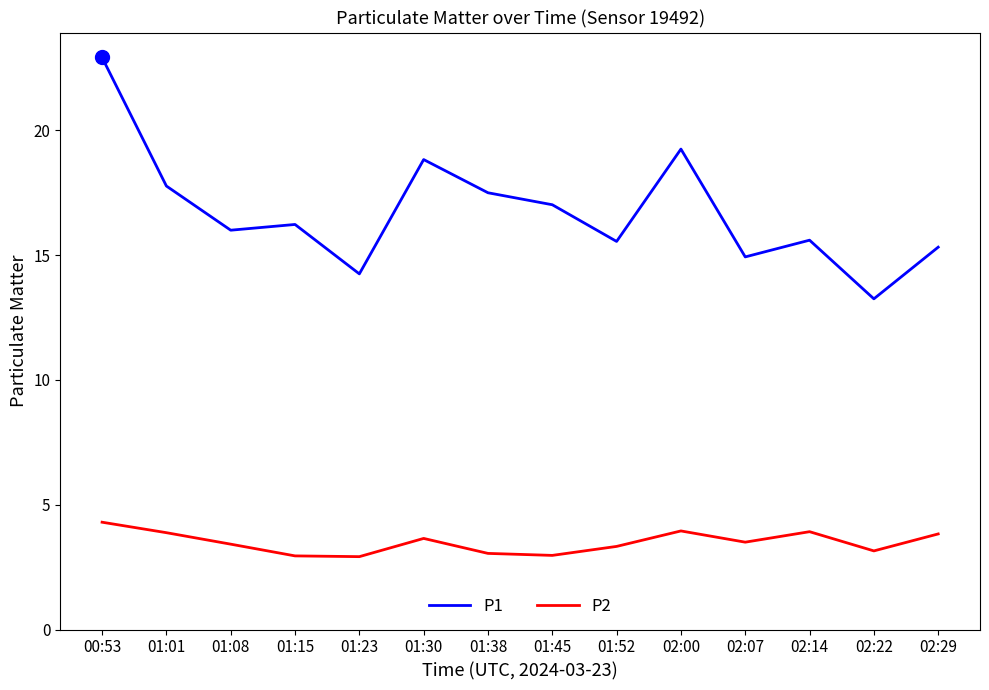

Which series has the largest range (max minus min)?

P1